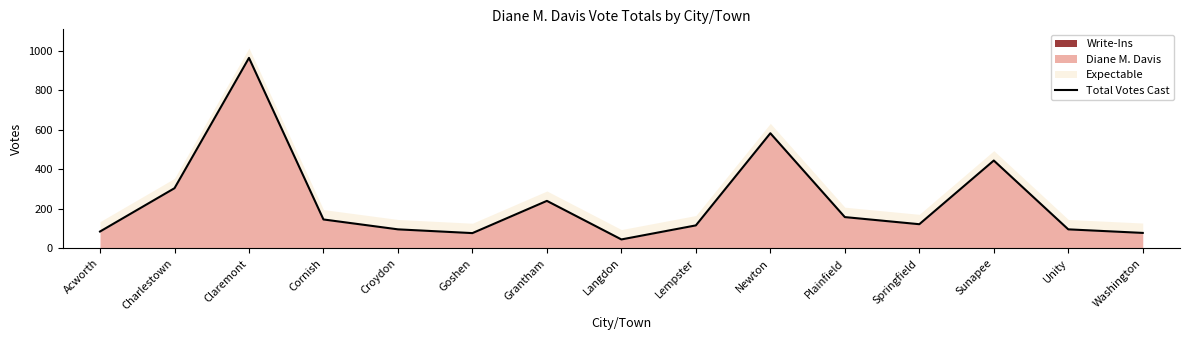

What is the sum of the values at Langdon and Sunapee?

489